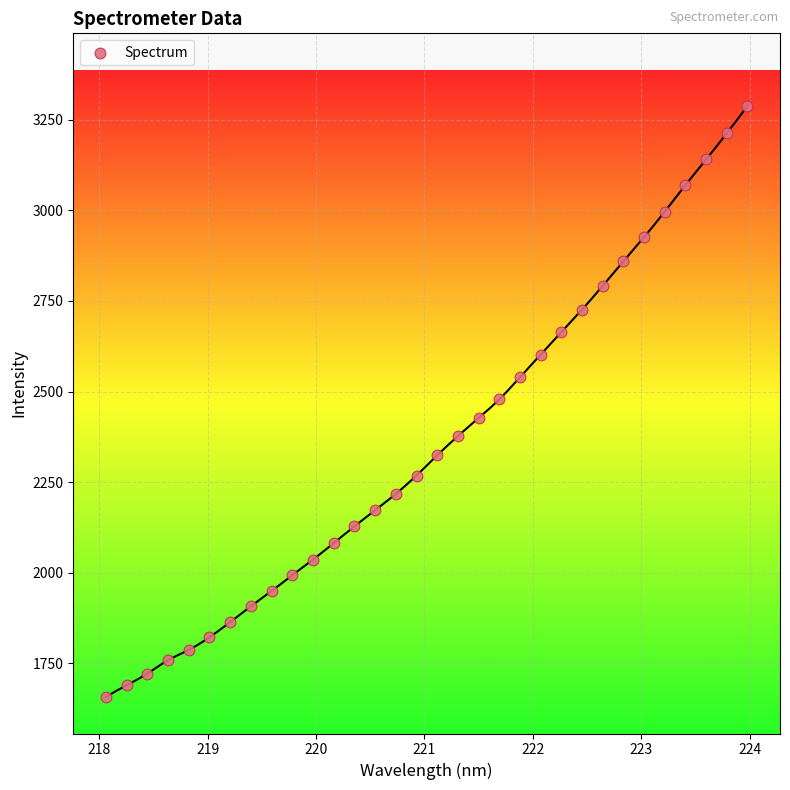

What is the range of Y values (max minus min)?

1631.7